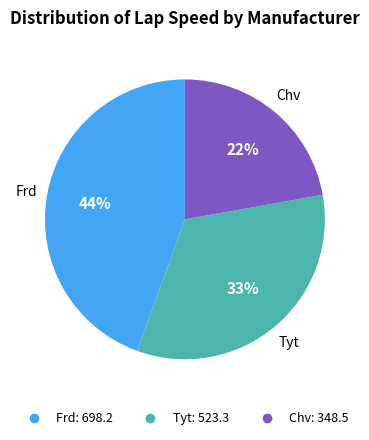

How many segments does this pie chart have?

3